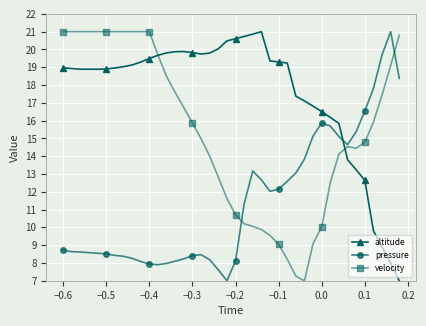

Which series has the largest total across all categories?

altitude